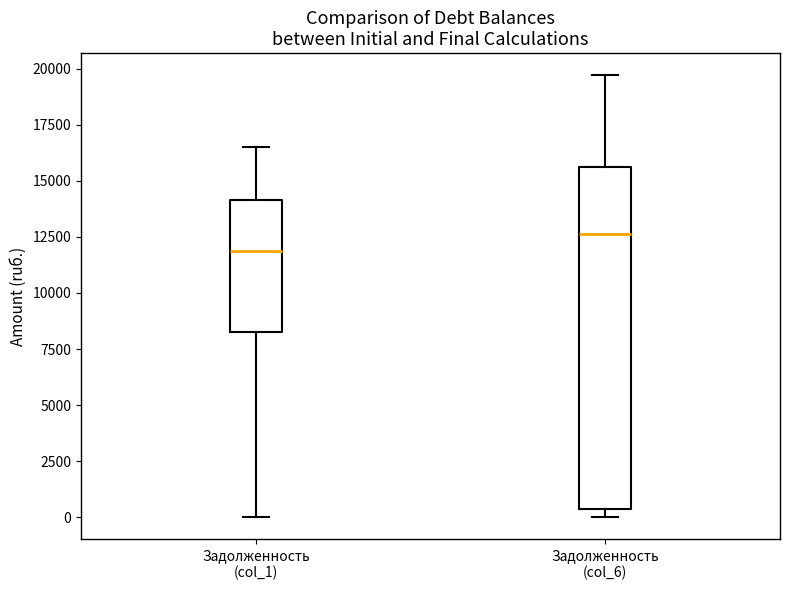

Where does the median line of the box for Задолженность (col_1) sit on the y-axis? The values are not printed on the chart, so give them approximately, as read against the axis.

12000